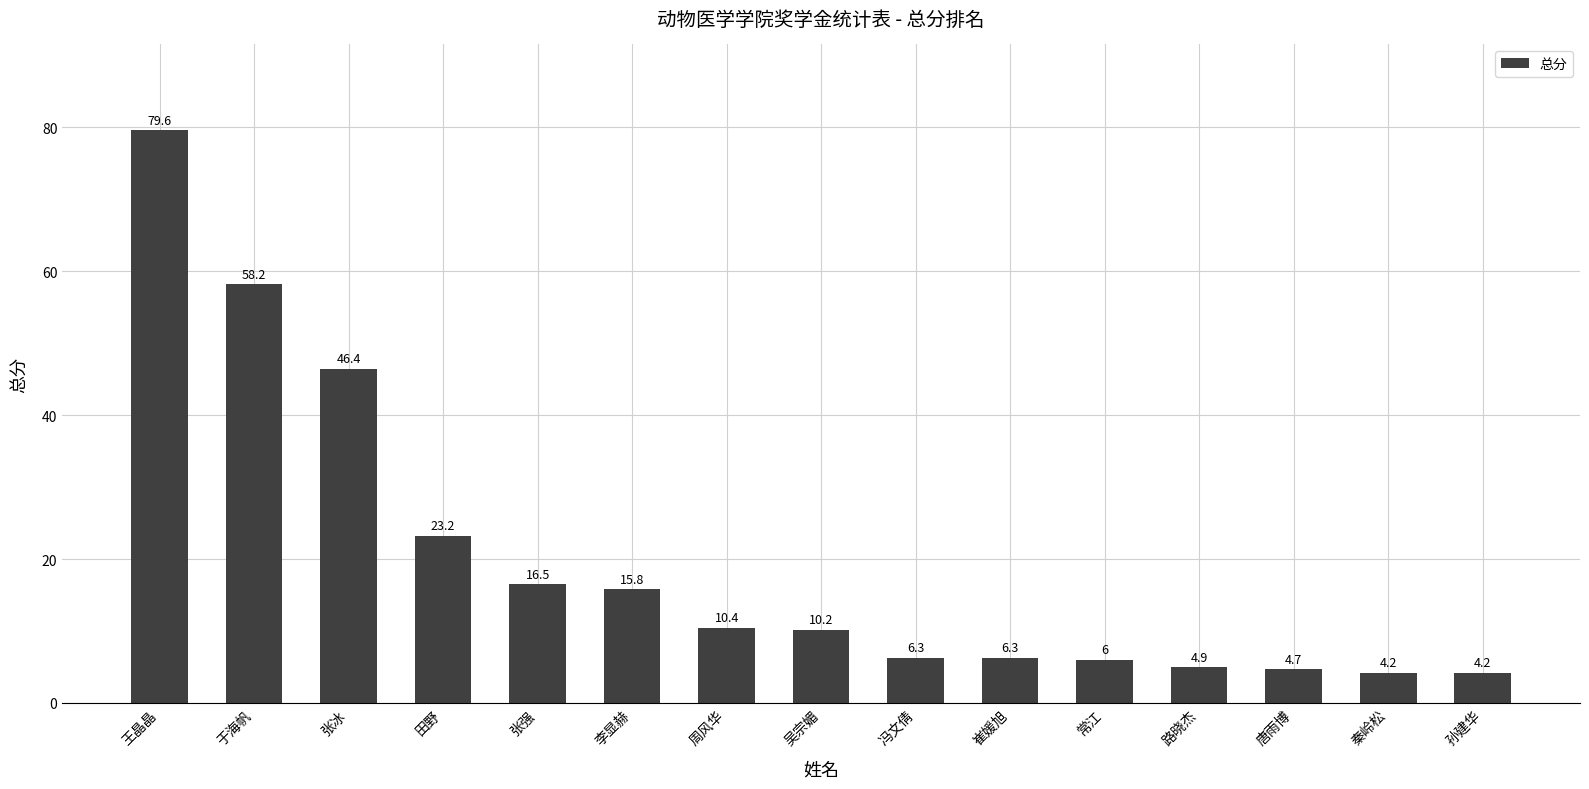

What is the approximate value at 唐雨博?

4.7